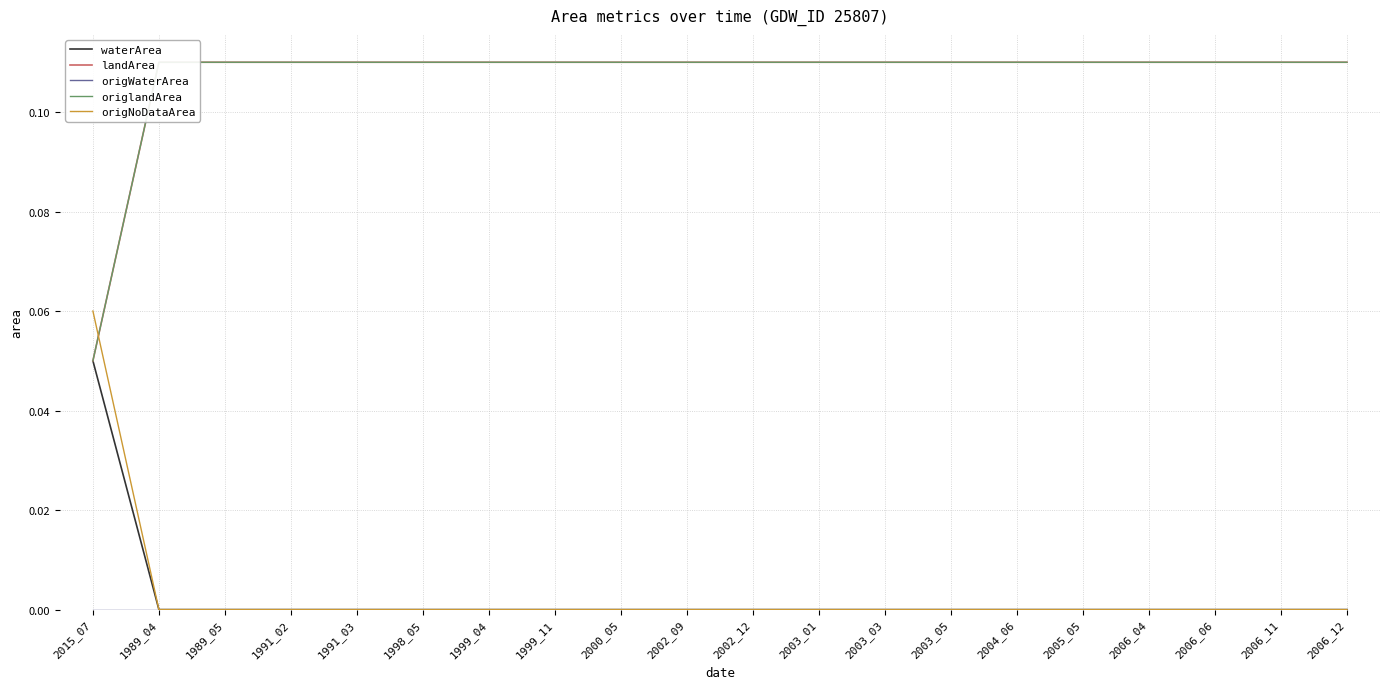

Between 2006_04 and 2000_05, which is larger?

2006_04